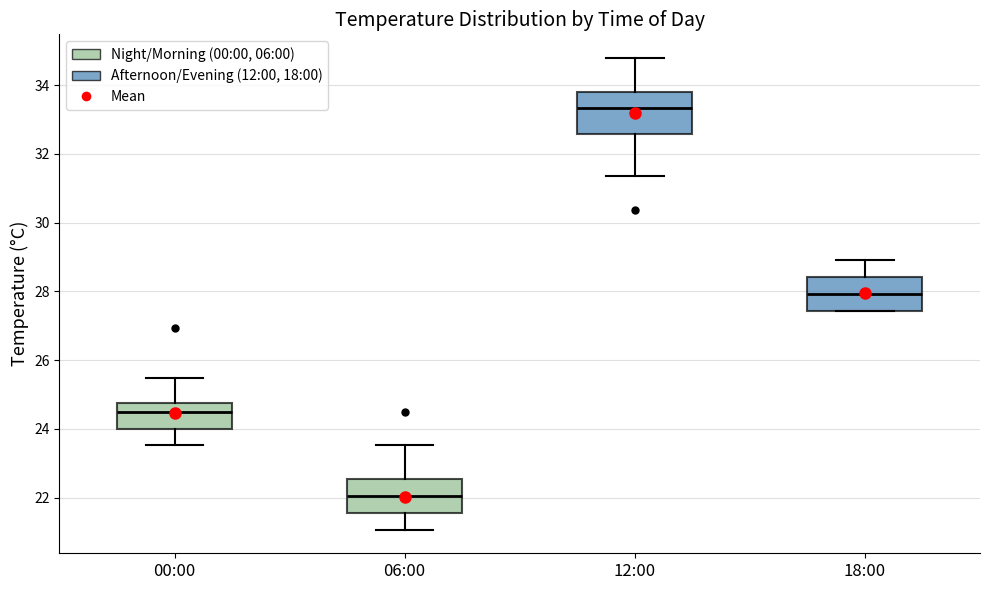

Where does the lower whisker of the box for 06:00 end on the y-axis? The values are not printed on the chart, so give them approximately, as read against the axis.

21.0